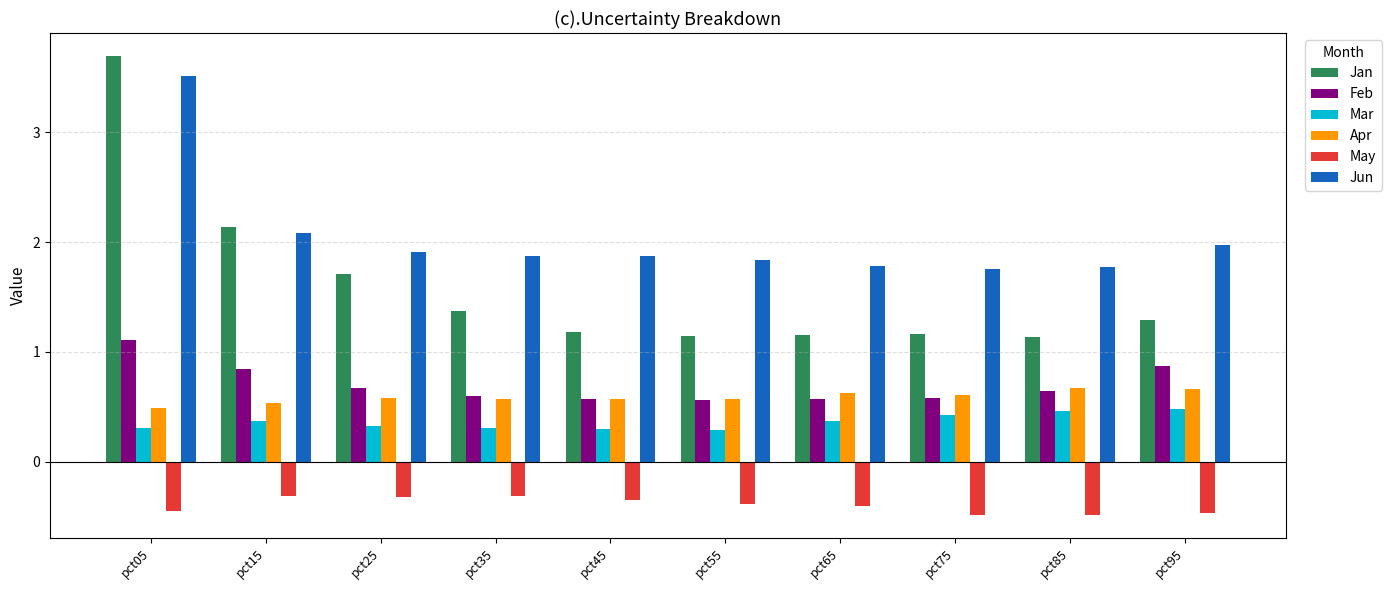

Which series has the largest total across all categories?

Jun